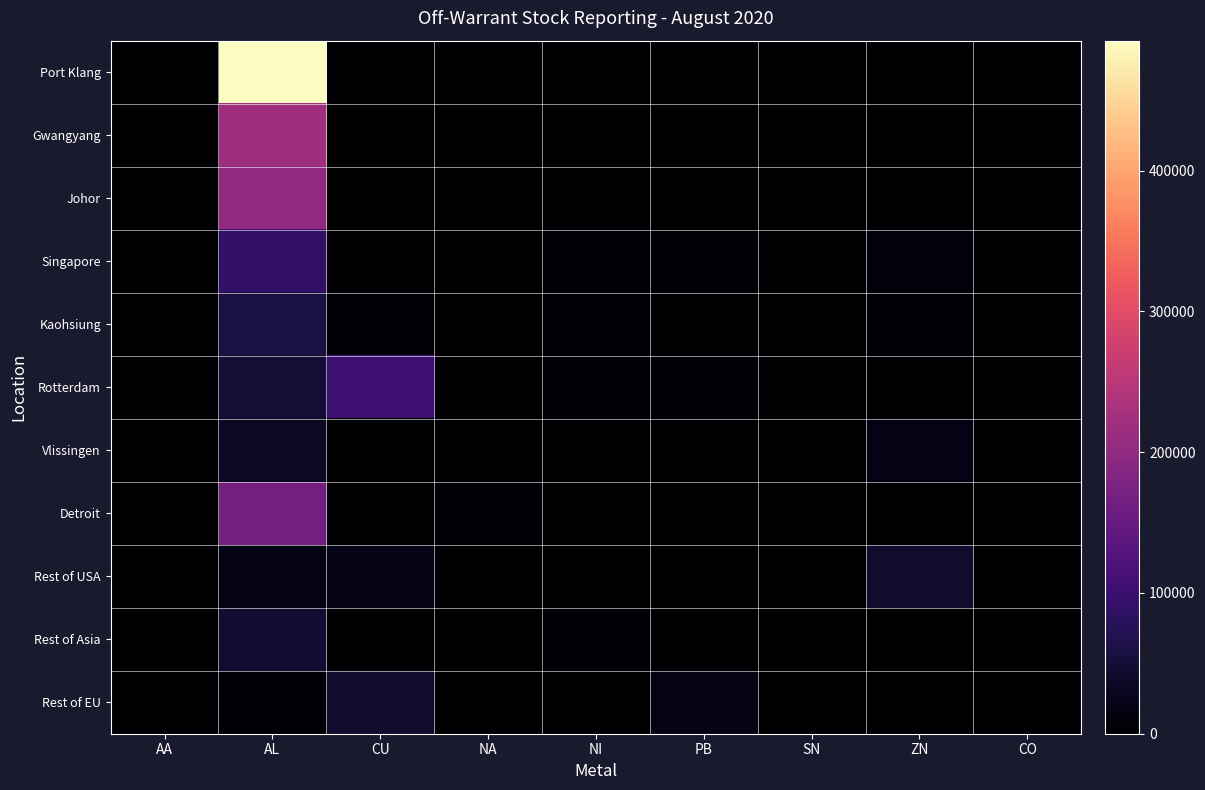

Which has a higher value, NI or CO?

NI